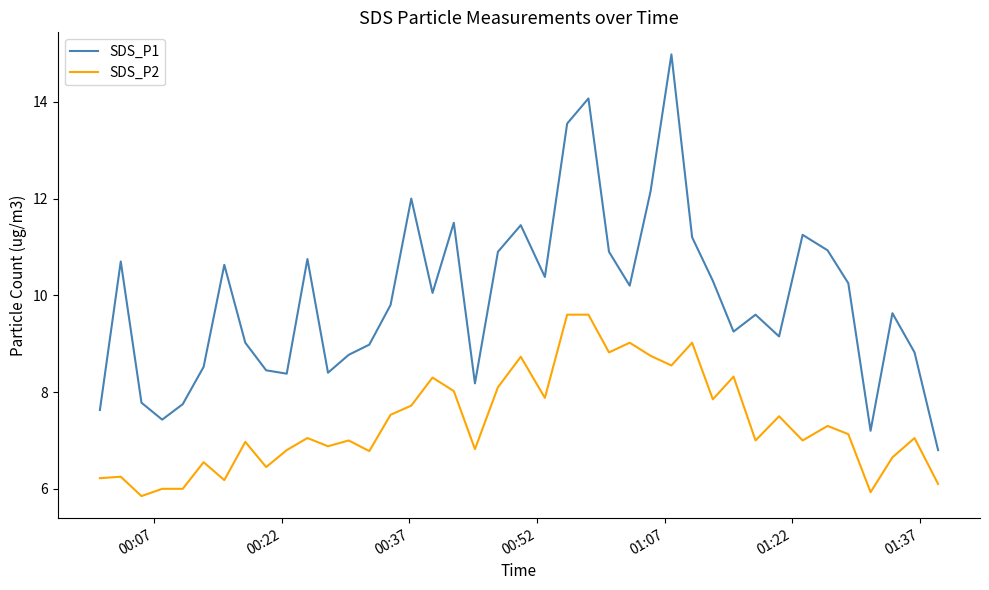

Which series has the largest total across all categories?

SDS_P1